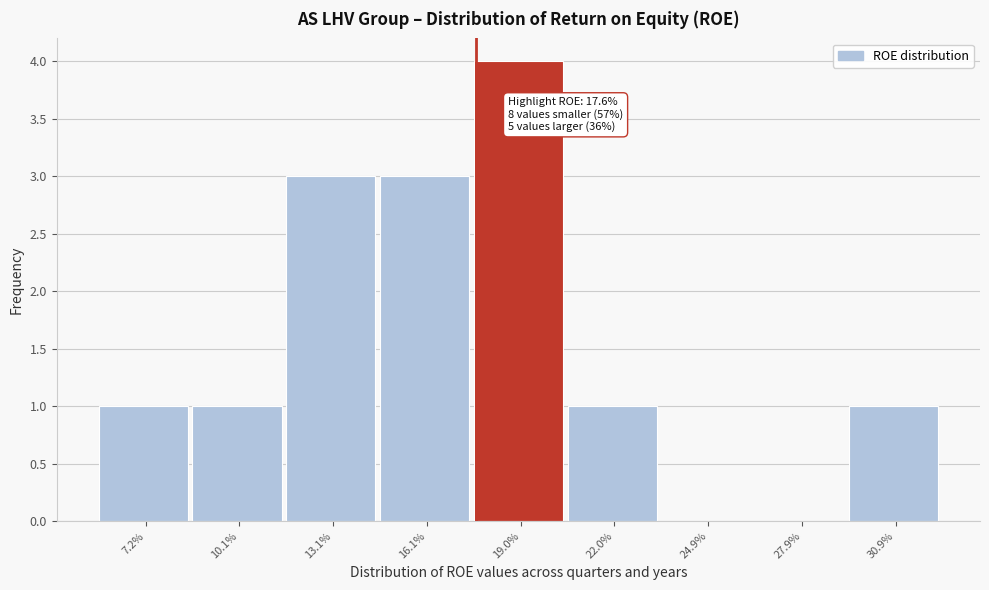

Reading left to right, list all the values displayed in this chart.

7.2%=1	10.1%=1	13.1%=3	16.1%=3	19.0%=4	22.0%=1	24.9%=0	27.9%=0	30.9%=1